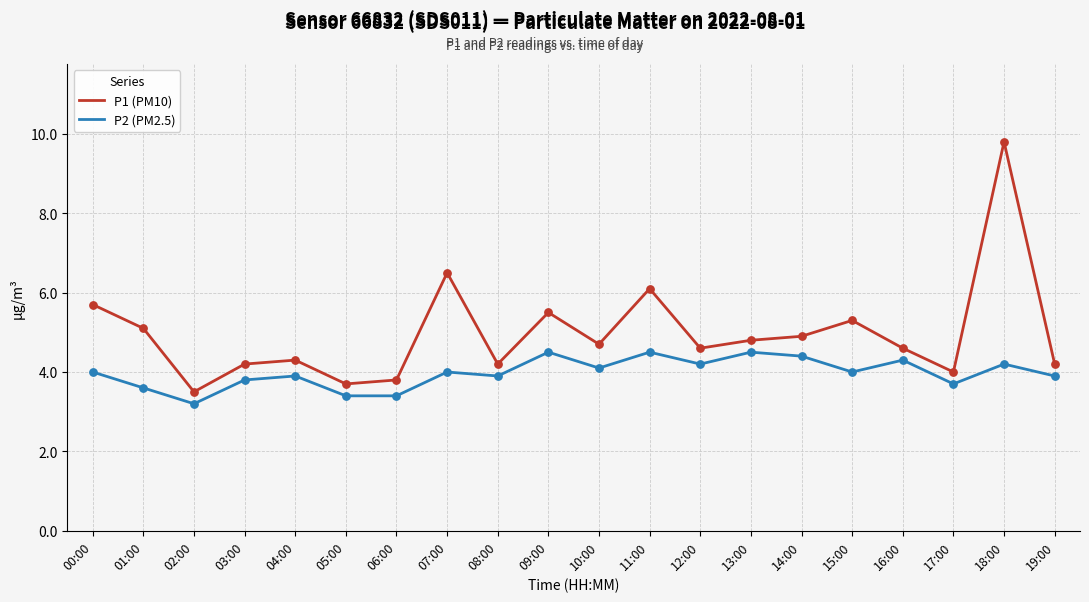

Which series has the widest spread of values?

P1 (PM10)